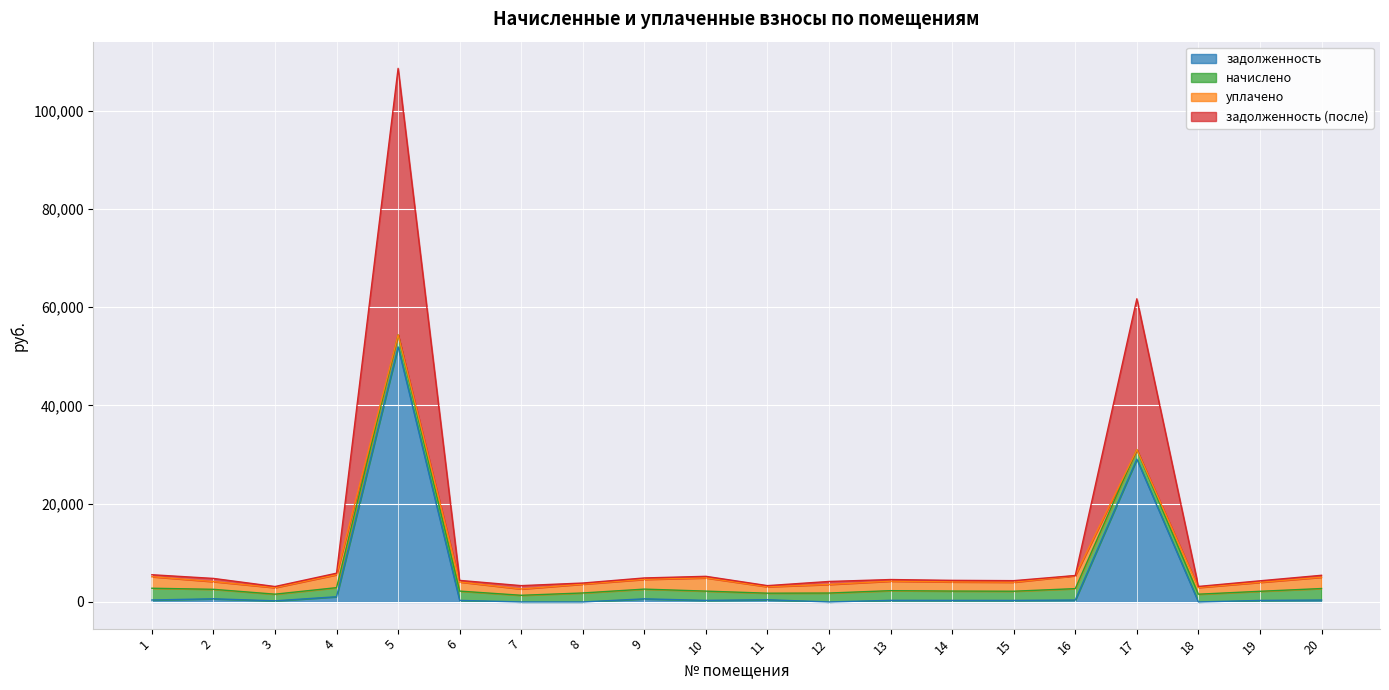

True or false: задолженность (после) and задолженность cross at least once.

False